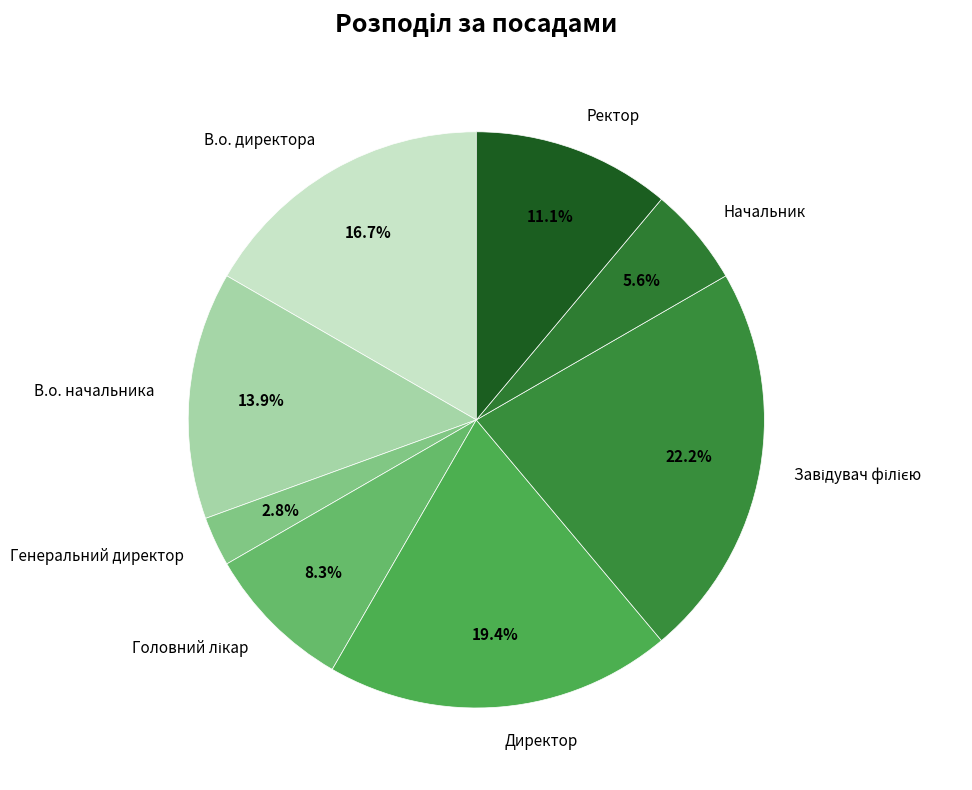

Which slice is the smallest?

Генеральний директор